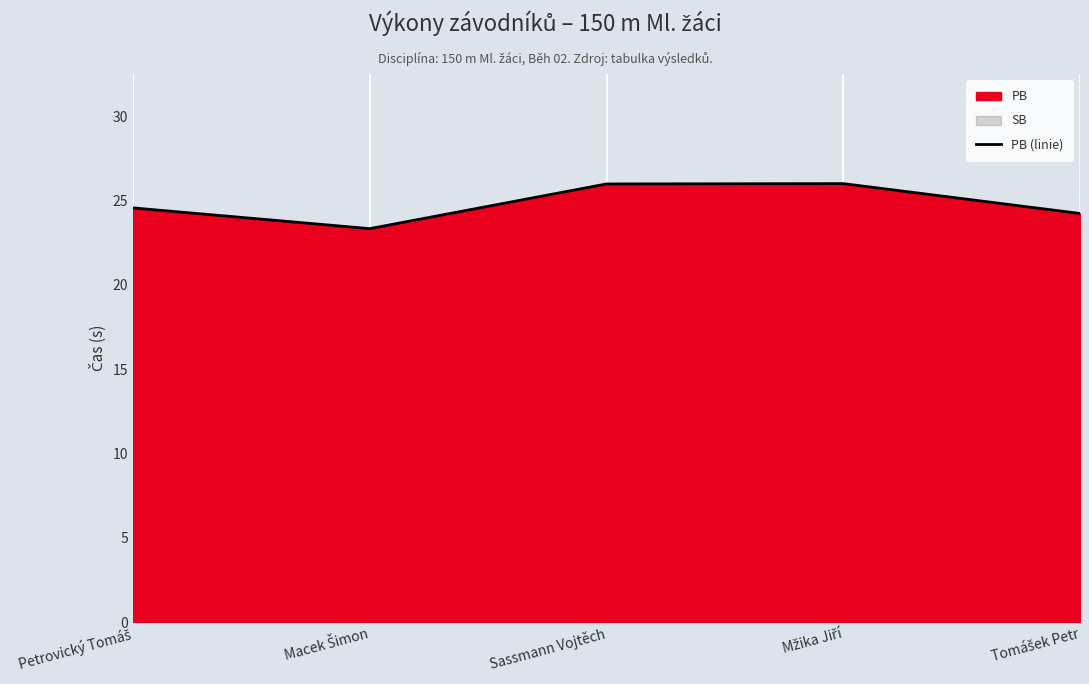

Reading left to right, transcribe all the data shown in this chart.

24.6	23.3	26.0	26.0	24.2